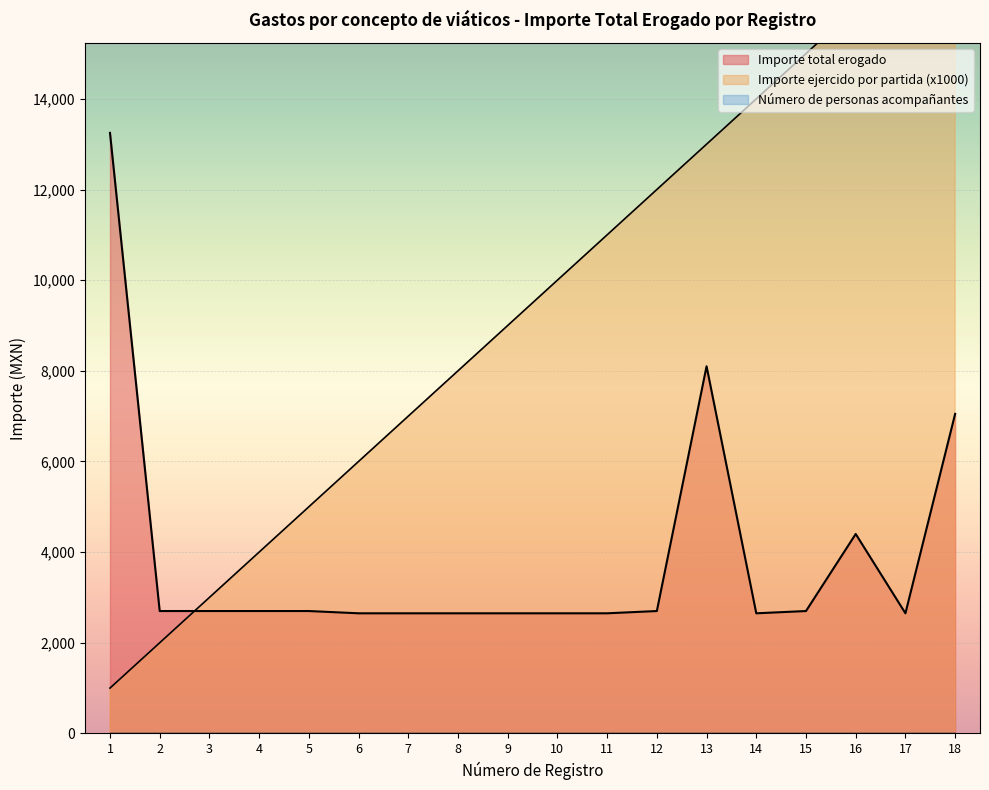

At how many categories does at least one series exceed 2463?

18